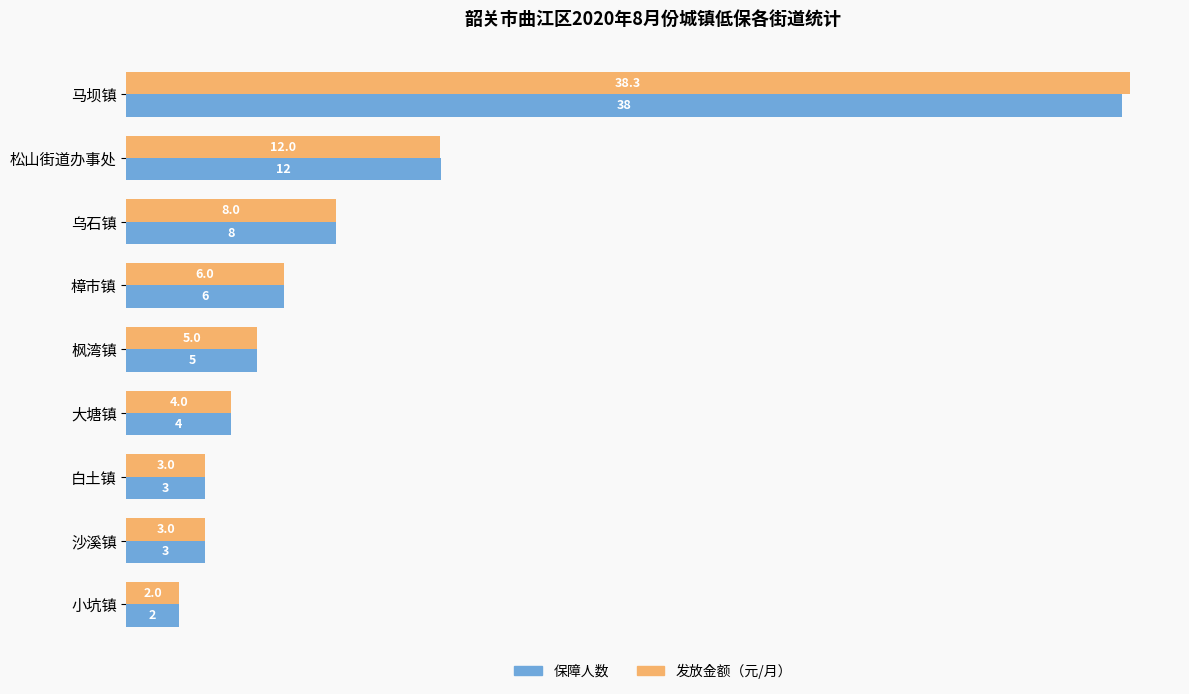

Which series has the largest range (max minus min)?

发放金额（元/月）